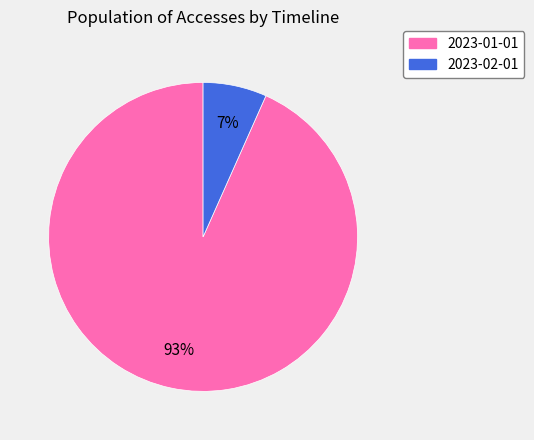

What is the largest slice in the pie chart?

2023-01-01